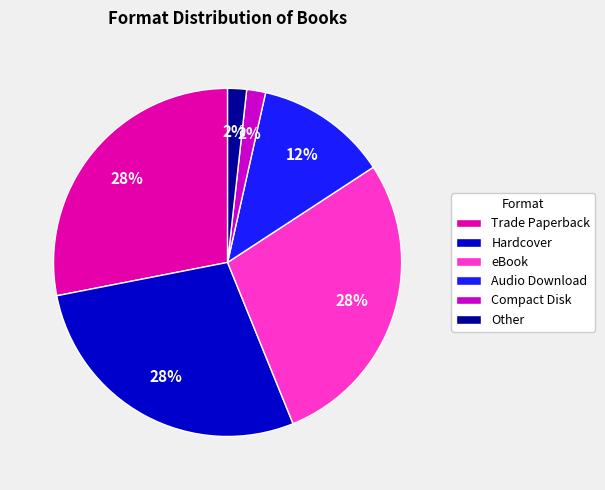

To the nearest percent, what portion does Trade Paperback represent?

28%